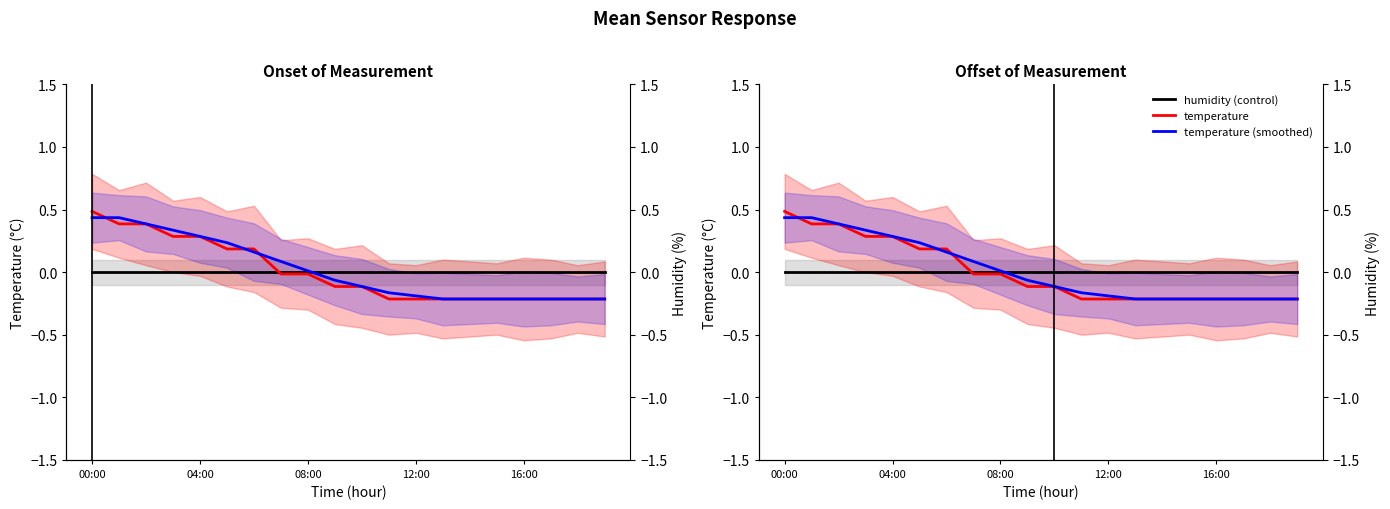

At how many categories does at least one series exceed 0?

9